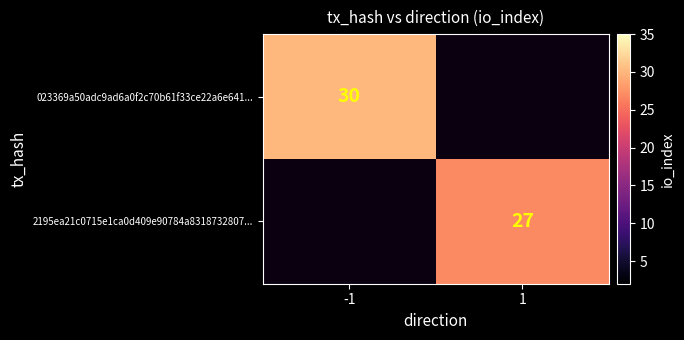

Which category has the lowest value across all series?

1